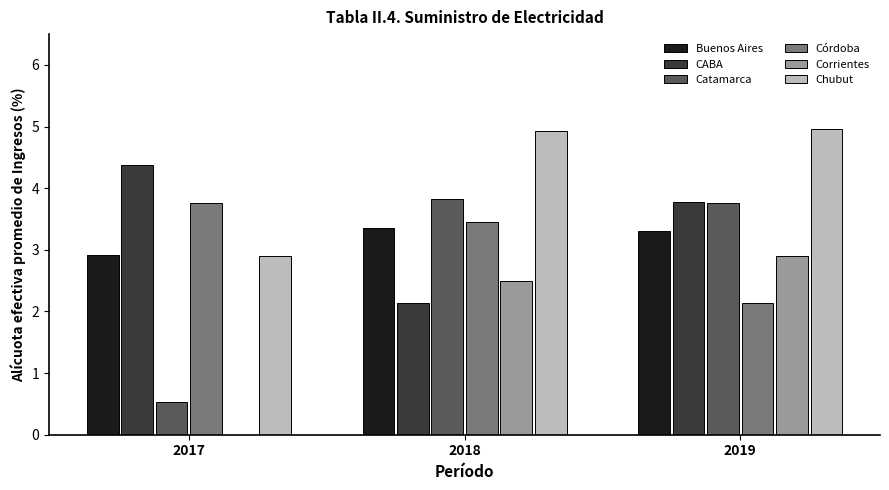

What is the approximate value of Catamarca at 2018?

3.8